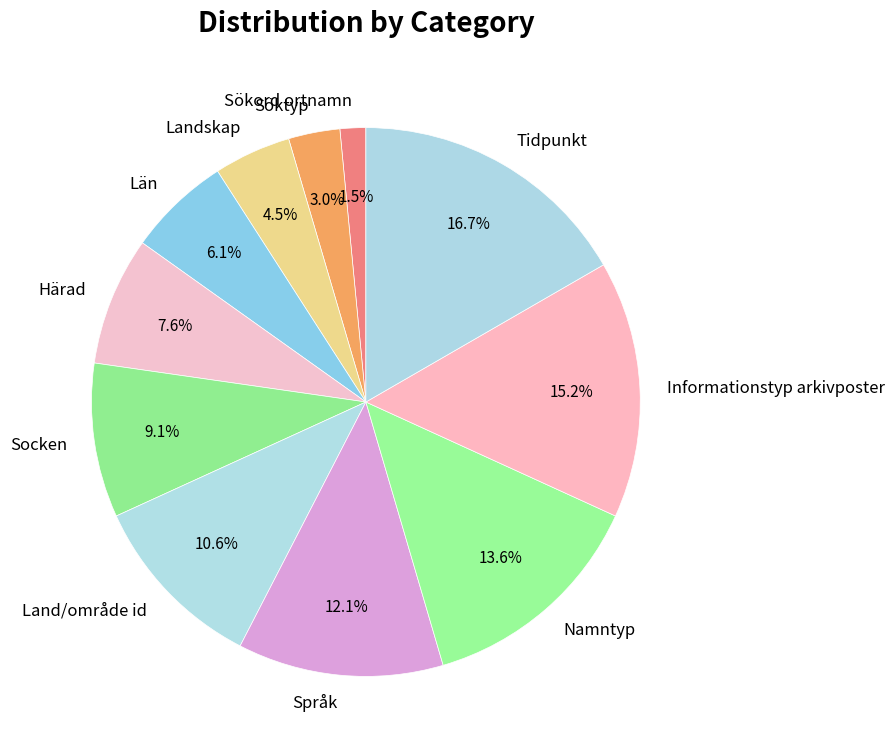

To the nearest percent, what is the difference between the Län and Härad slice percentages?

2%